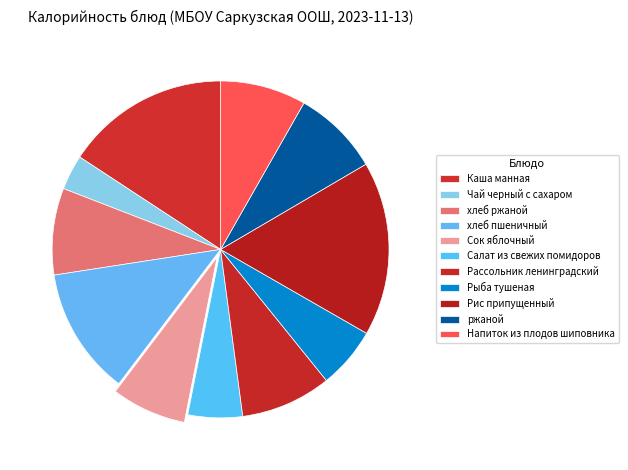

Which slice is the largest?

Рис припущенный